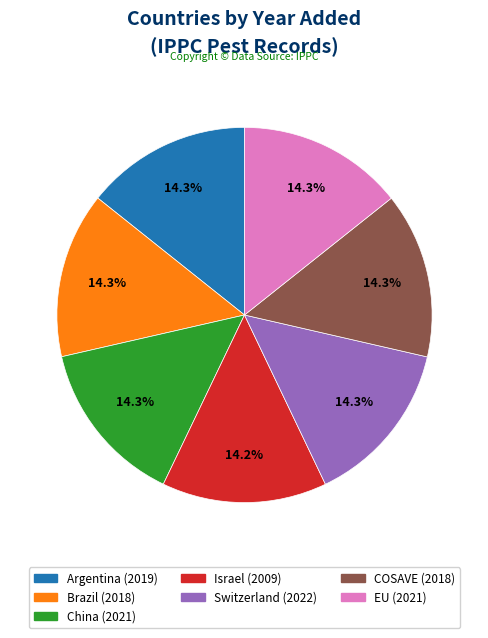

How many slices are in this pie chart?

7